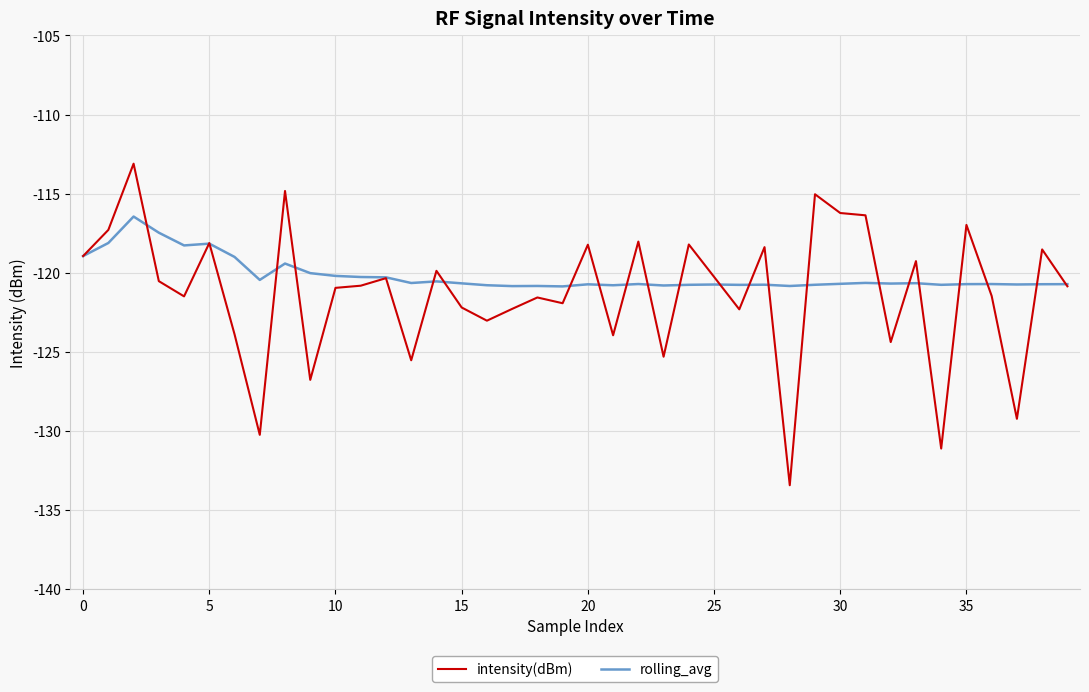

List the series in order of their peak value, highest first.

intensity(dBm), rolling_avg